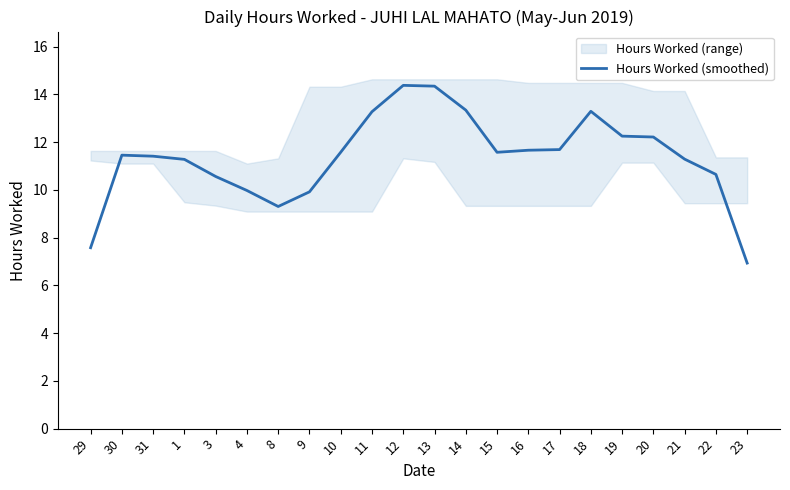

What is the difference between the maximum and minimum values?

7.4